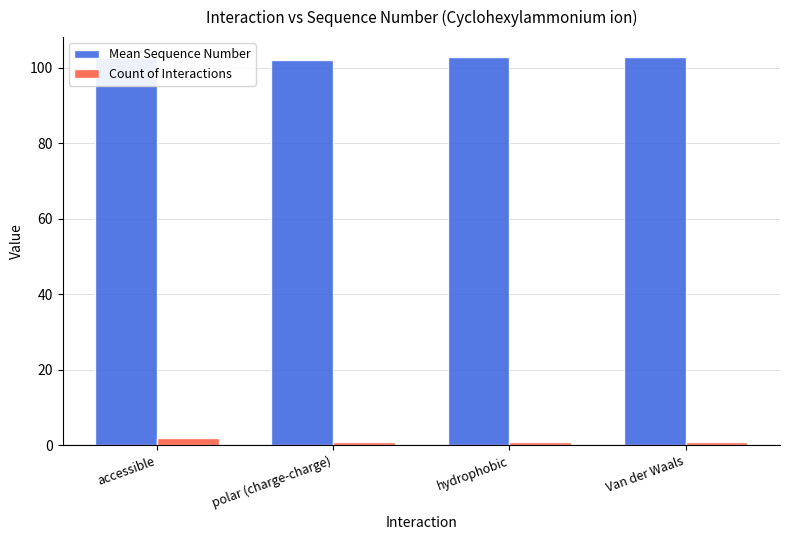

What are all the series names shown in the legend?

Mean Sequence Number, Count of Interactions